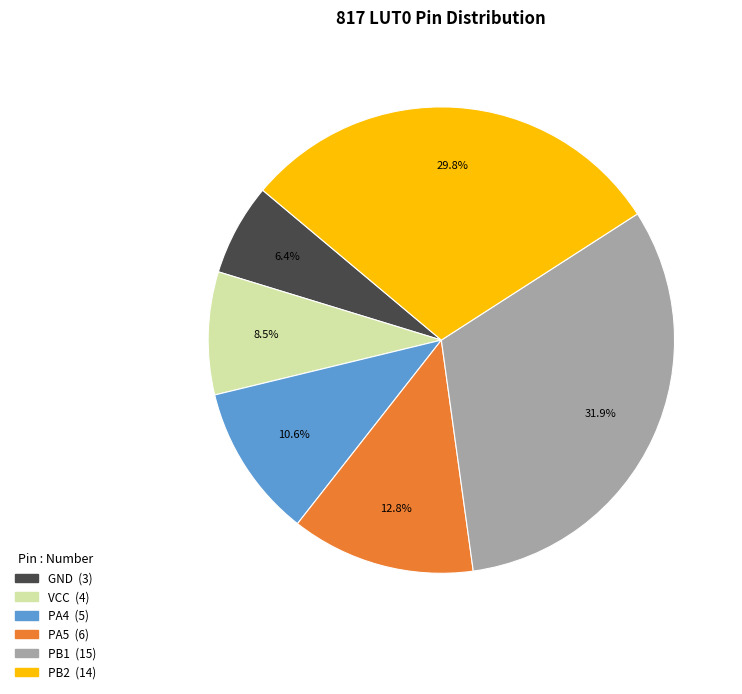

How many segments does this pie chart have?

6